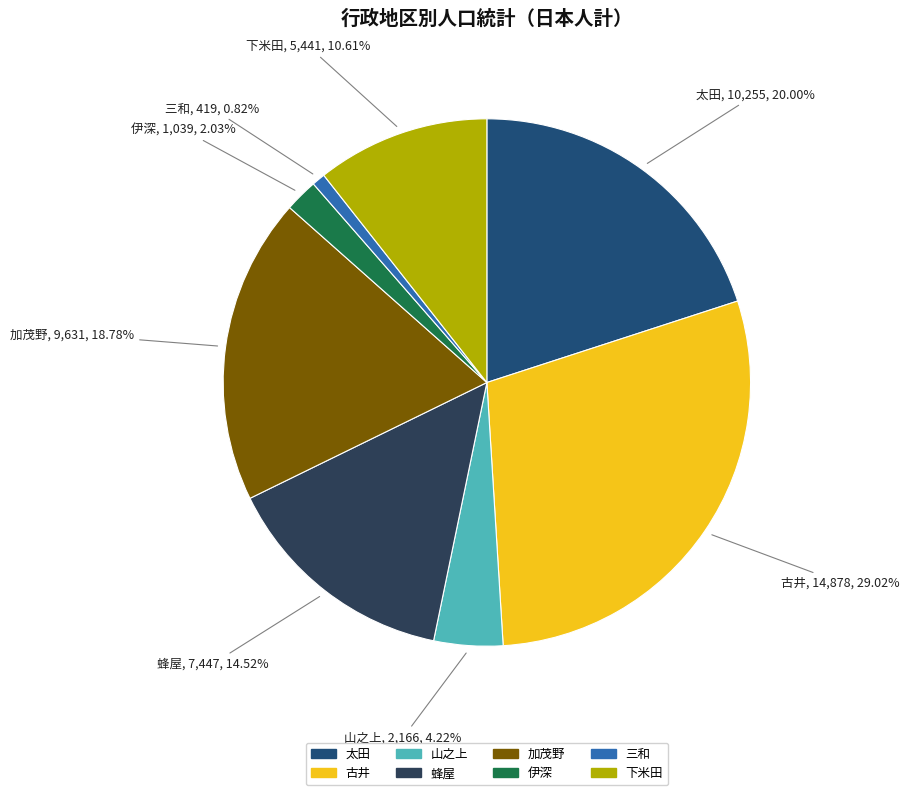

Is there a majority slice in this chart?

No